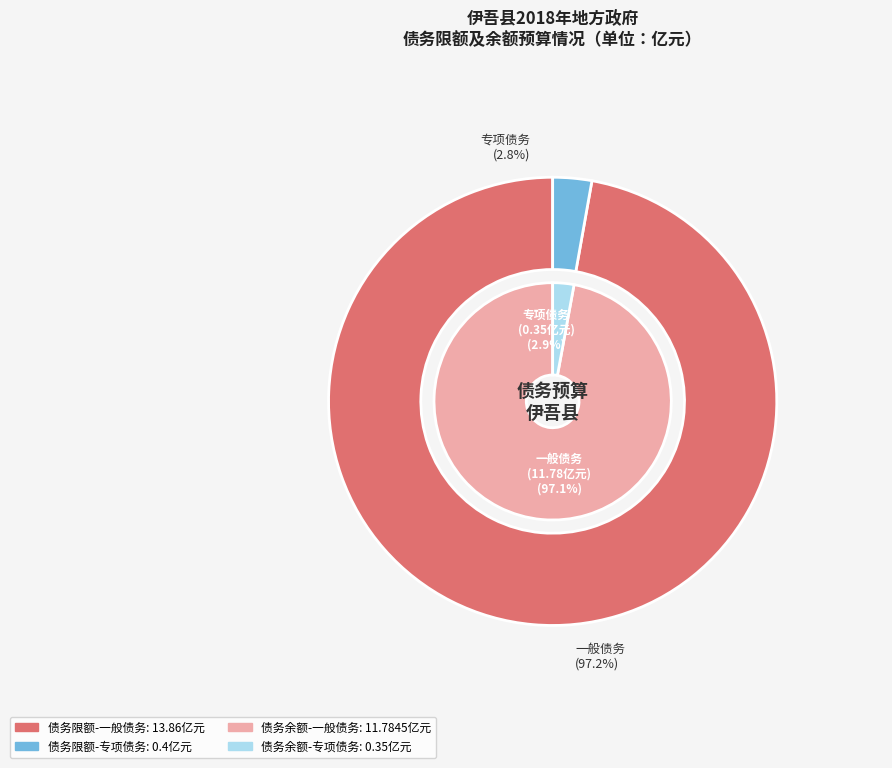

Do 专项债务 and 一般债务 together represent more than half of the pie?

Yes